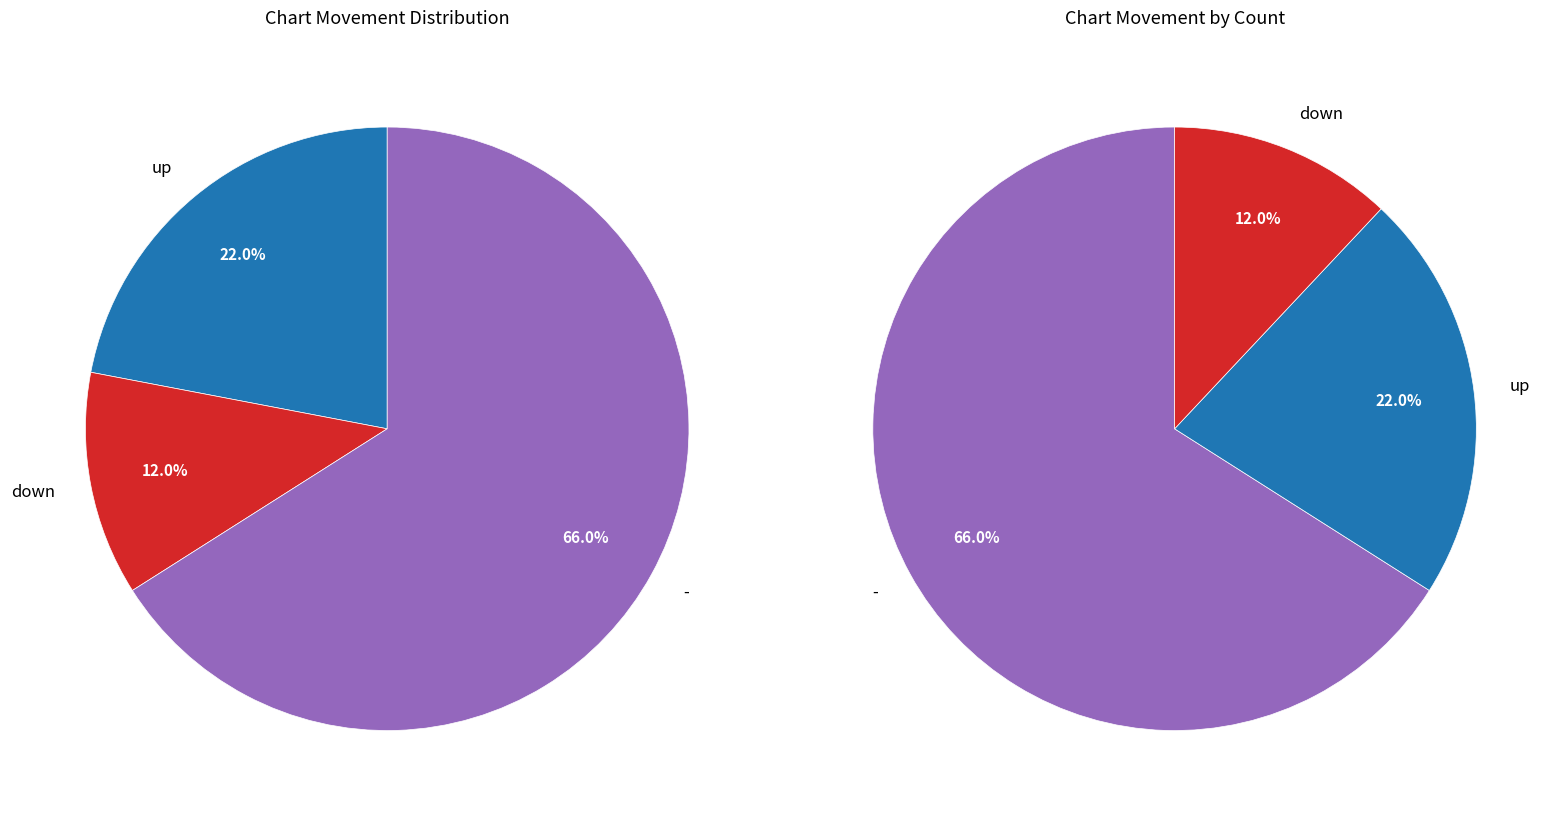

Combined, what portion of the pie is - and down?

78.0%